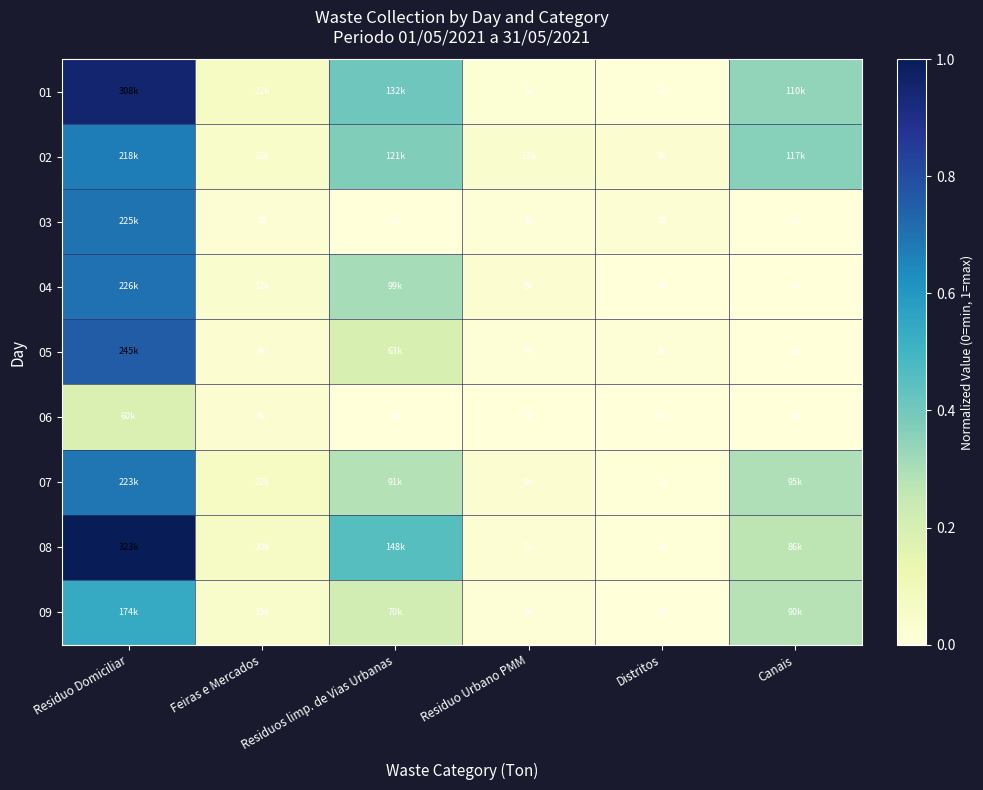

Which label corresponds to the smallest value in the chart?

Residuos limp. de Vias Urbanas